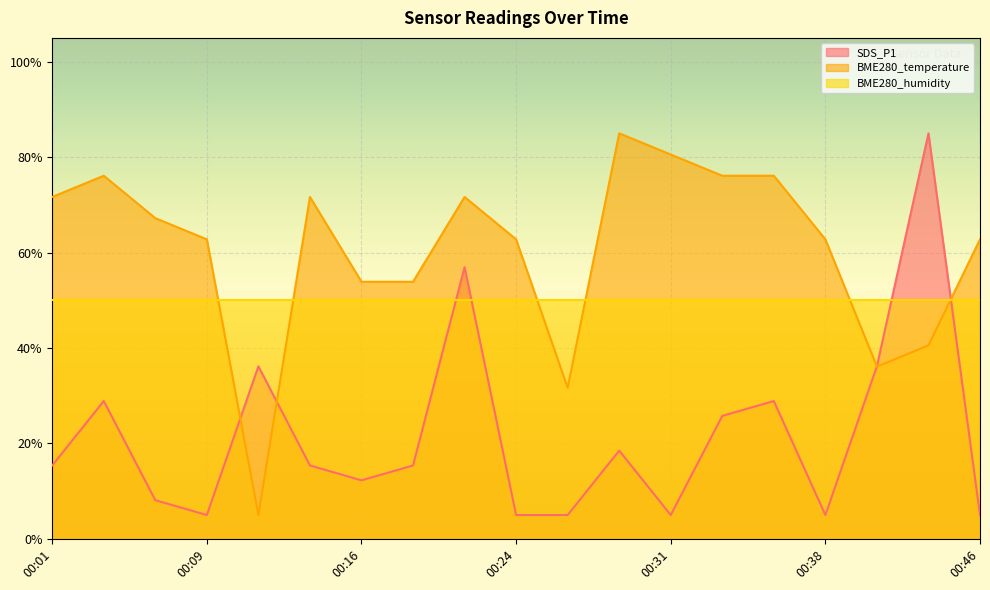

How many distinct data groups are displayed?

3